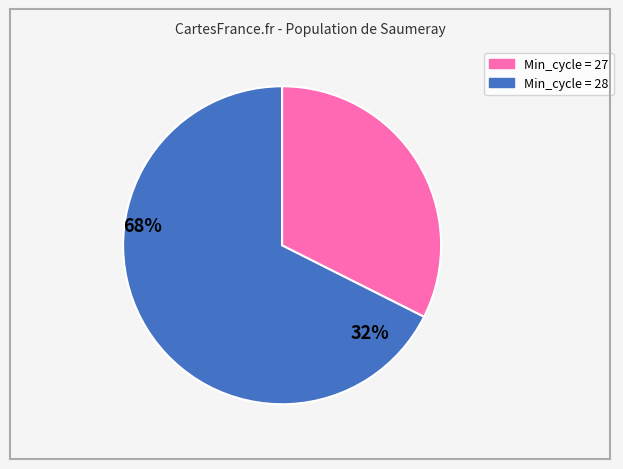

How many slices are in this pie chart?

2